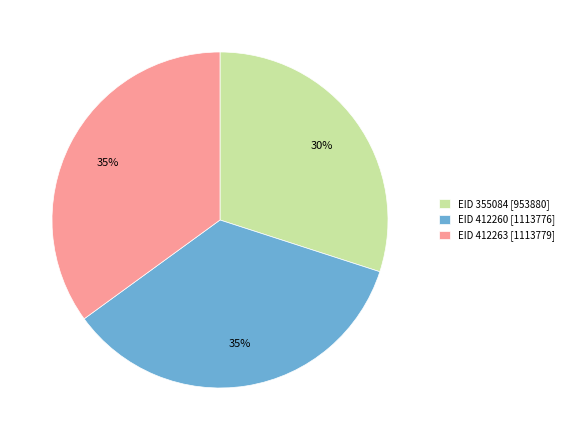

What is the ratio of the value at EID 412260 [1113776] to the value at EID 355084 [953880]?

1.2